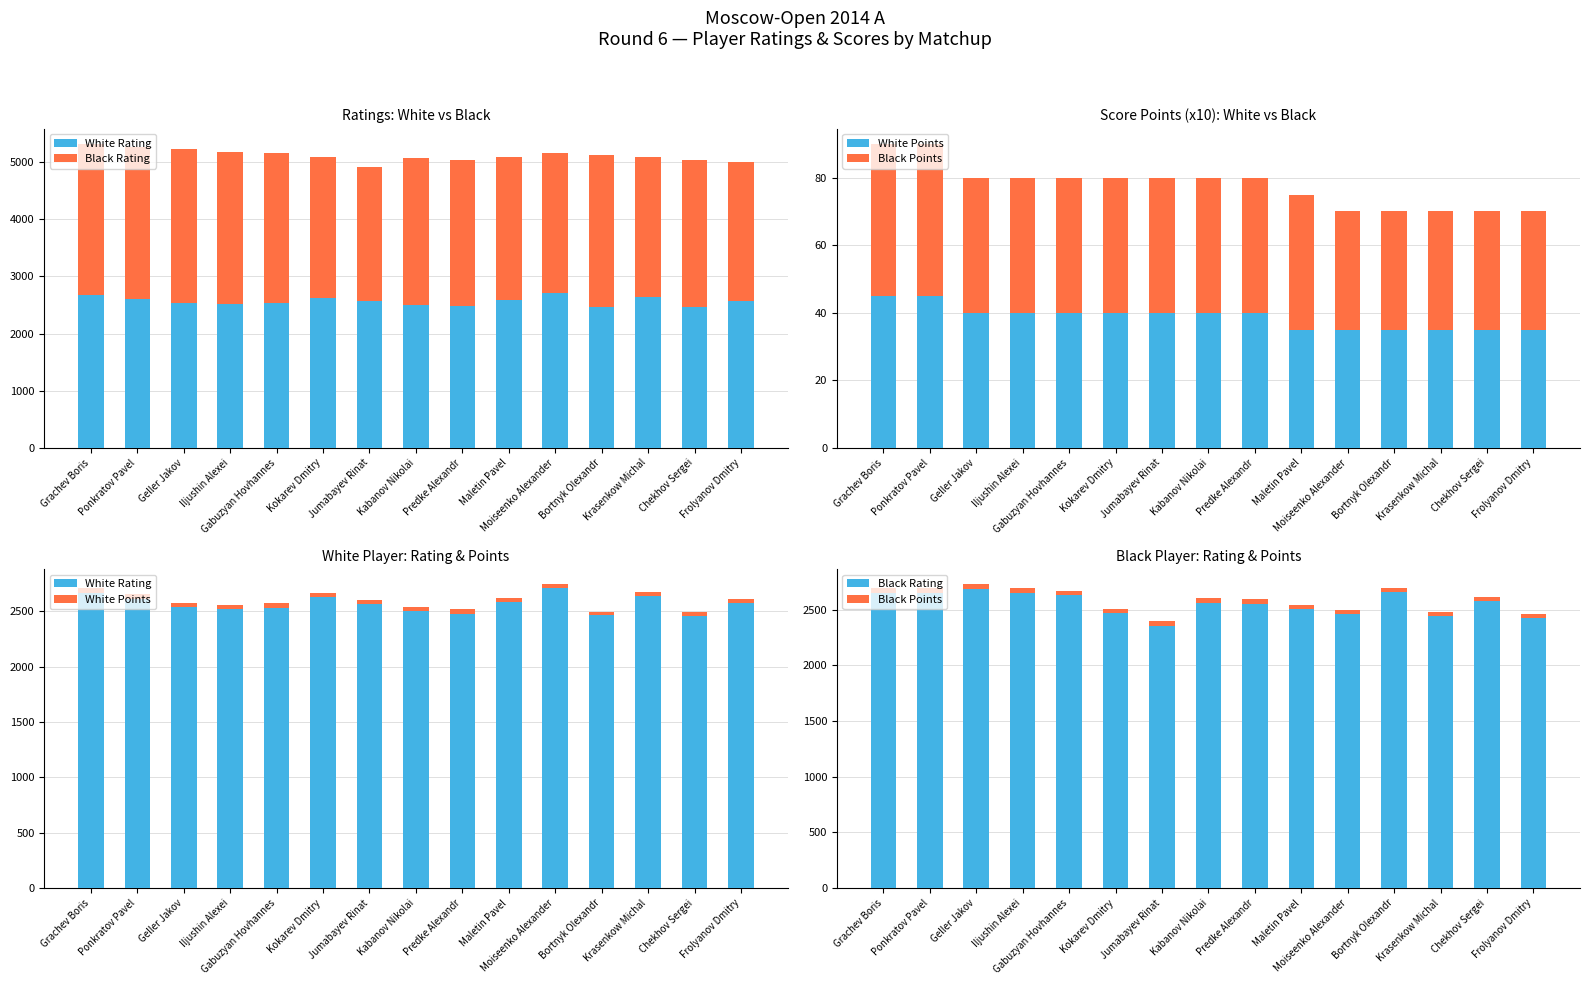

How many data points in White Points are less than 40?

6